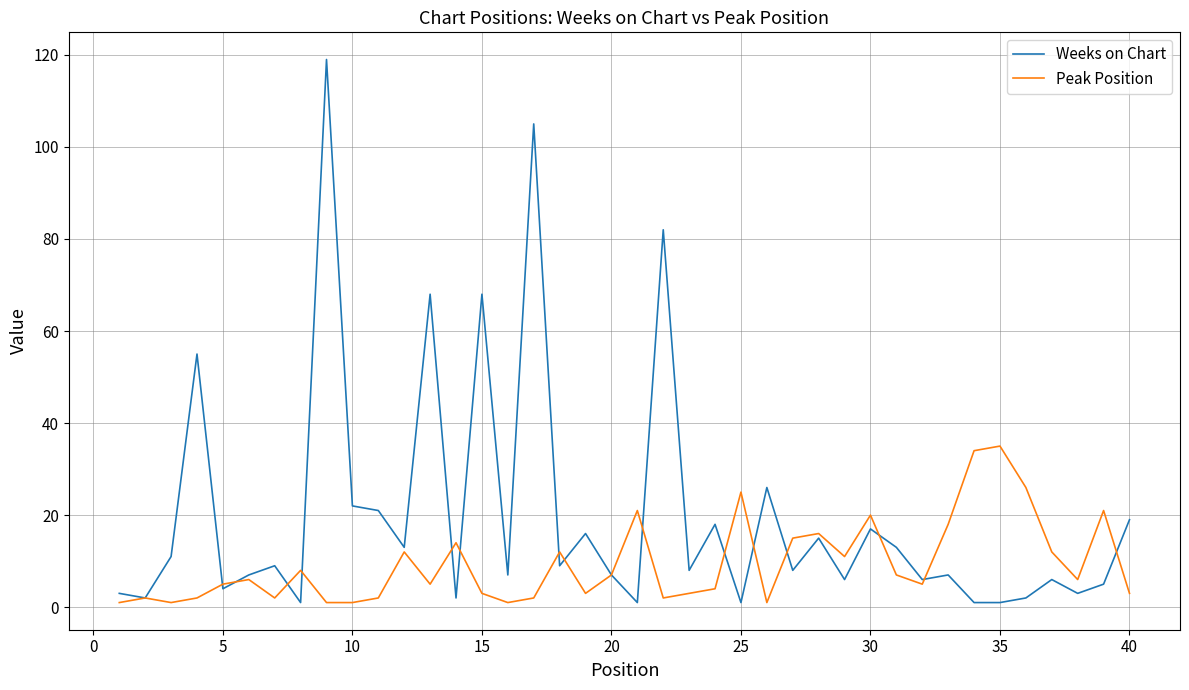

Rank the series by their maximum value, from lowest to highest.

Peak Position, Weeks on Chart